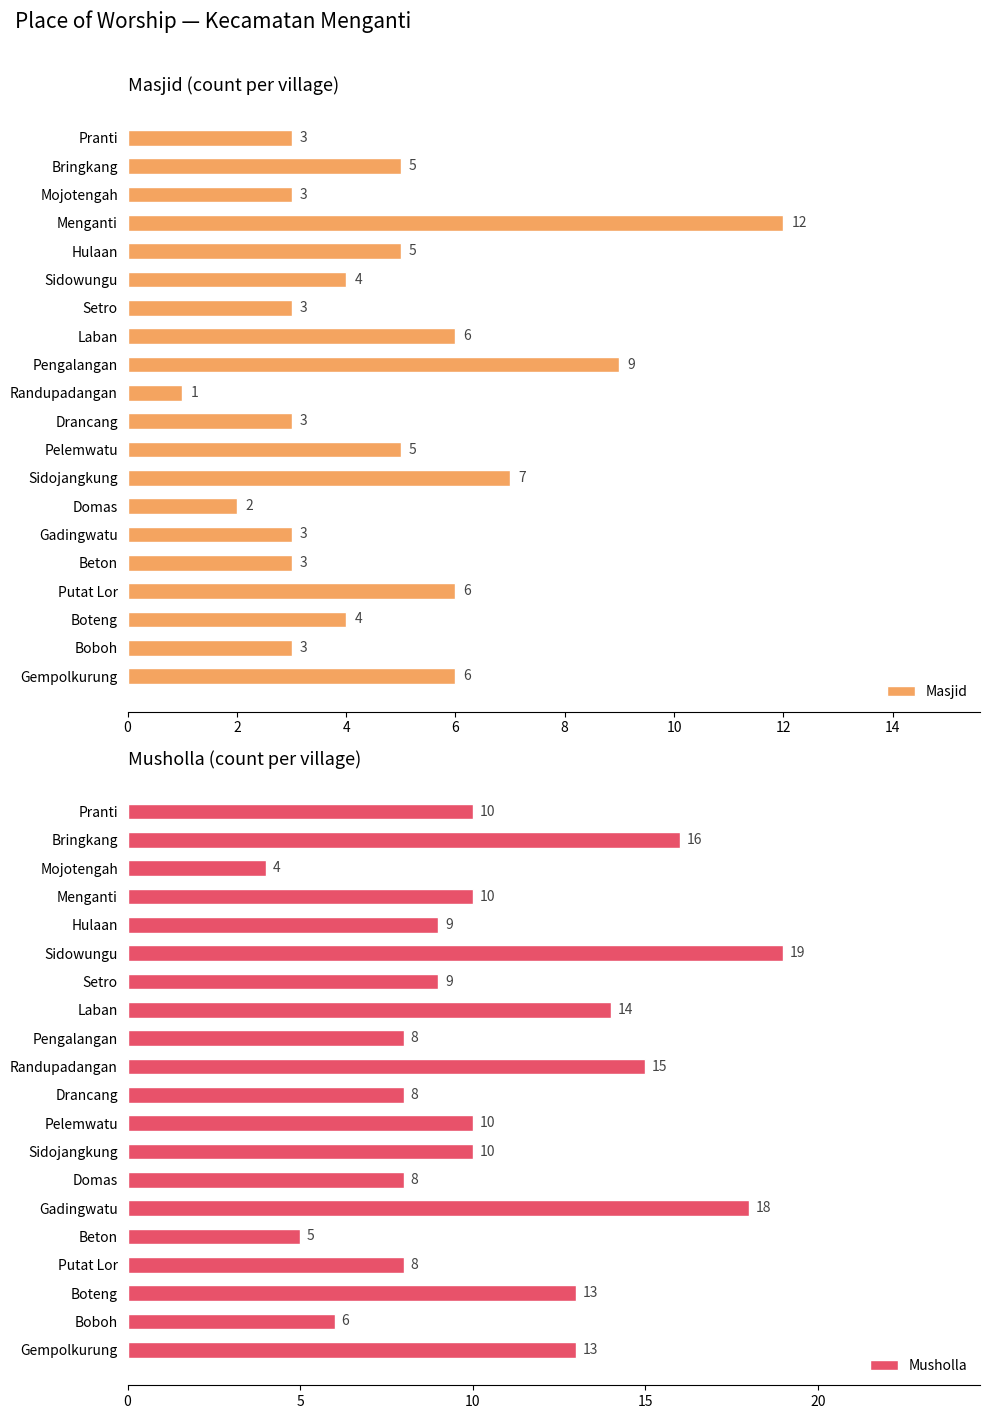

What is the approximate value of Masjid at Drancang?

3